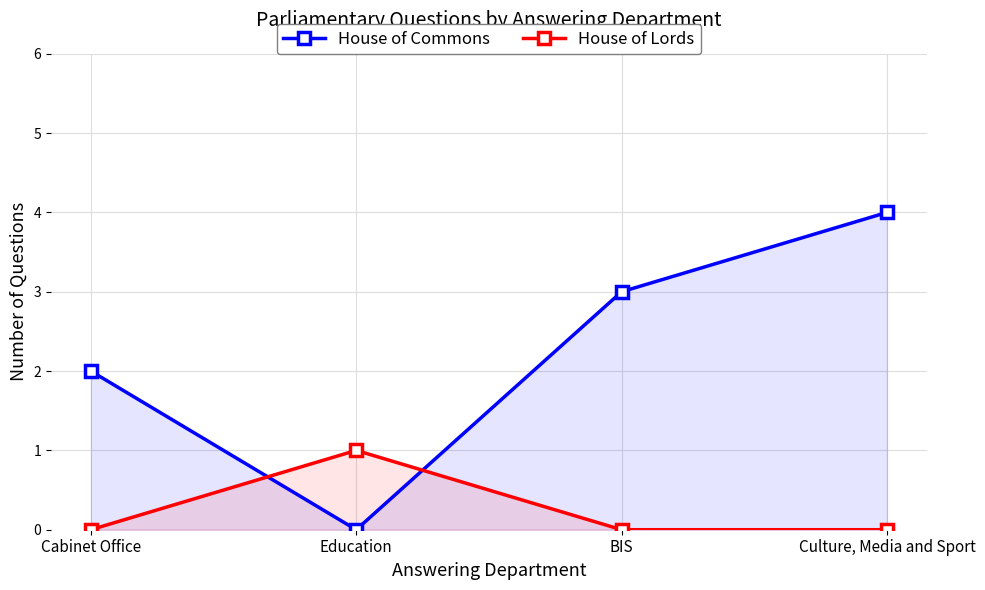

What is the difference between the highest and lowest values at Education?

1